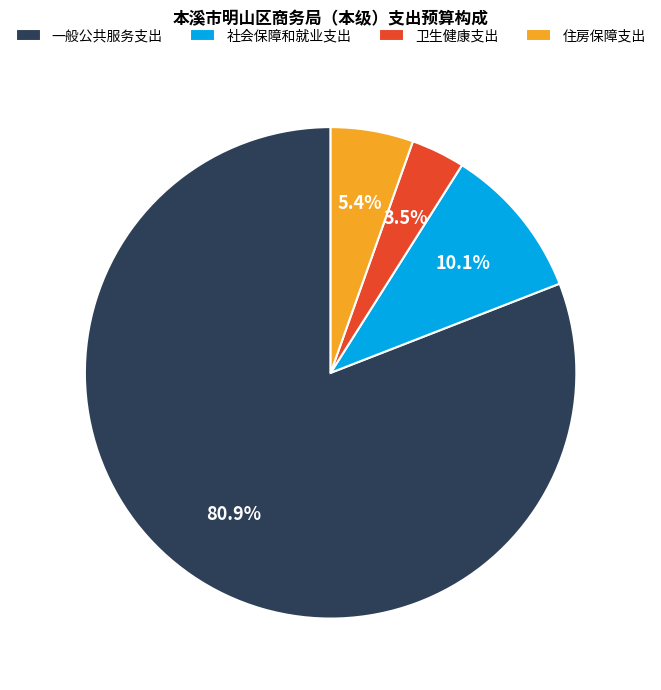

Count the number of slices in the pie.

4